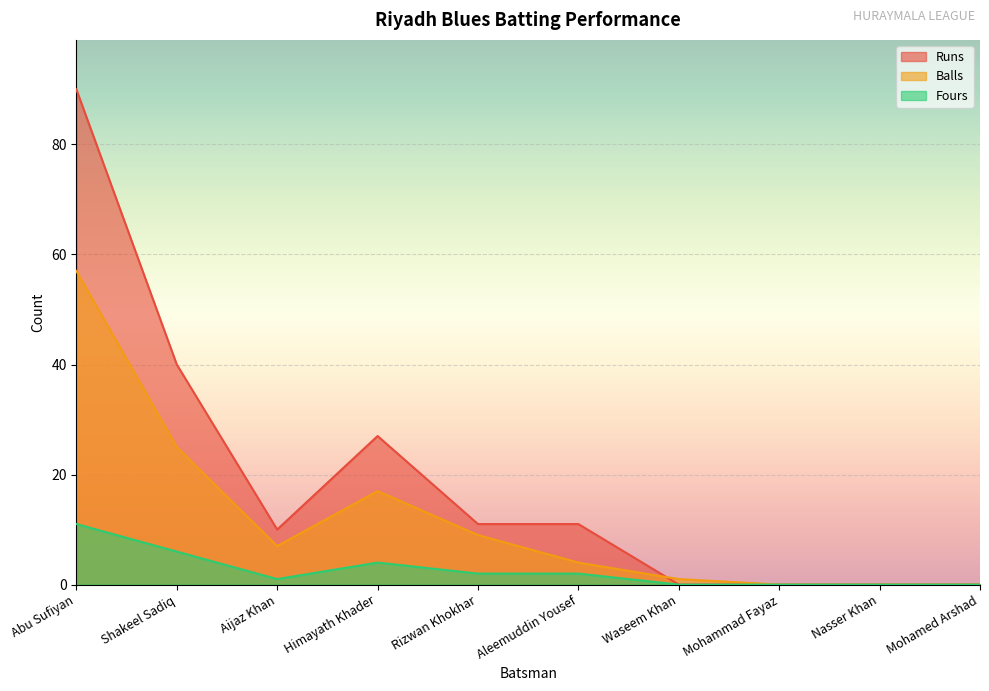

Rank the series by their average value, from highest to lowest.

Runs, Balls, Fours